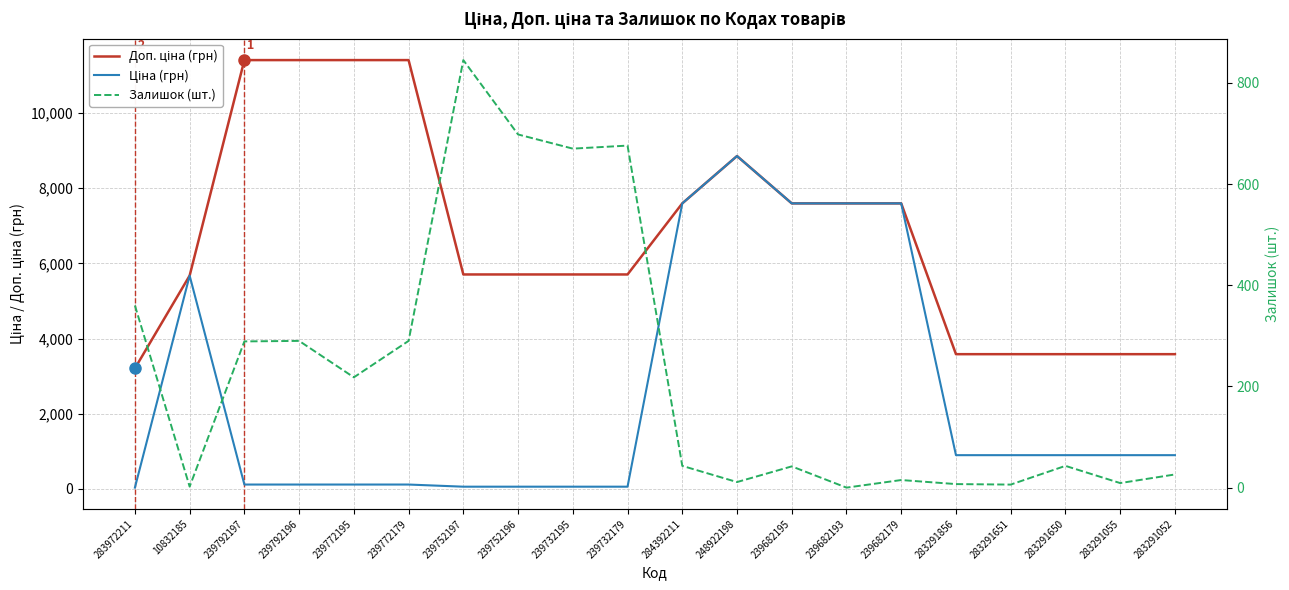

What is the difference between the maximum and second lowest values in the Доп. ціна (грн) series?

7826.4